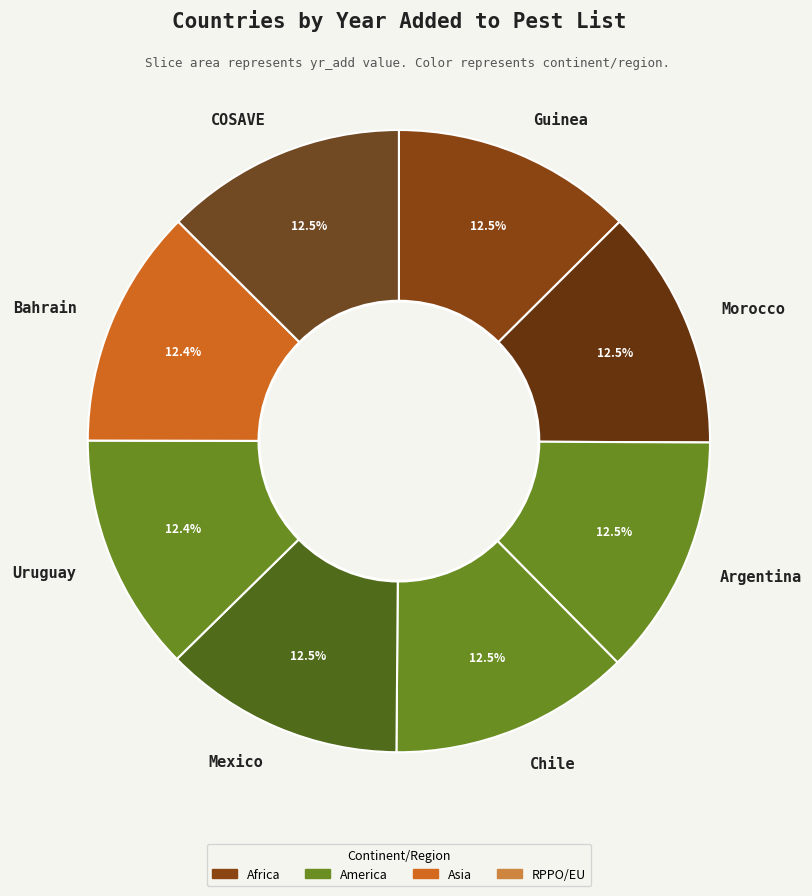

Is the sum of Bahrain and Argentina greater than half?

No